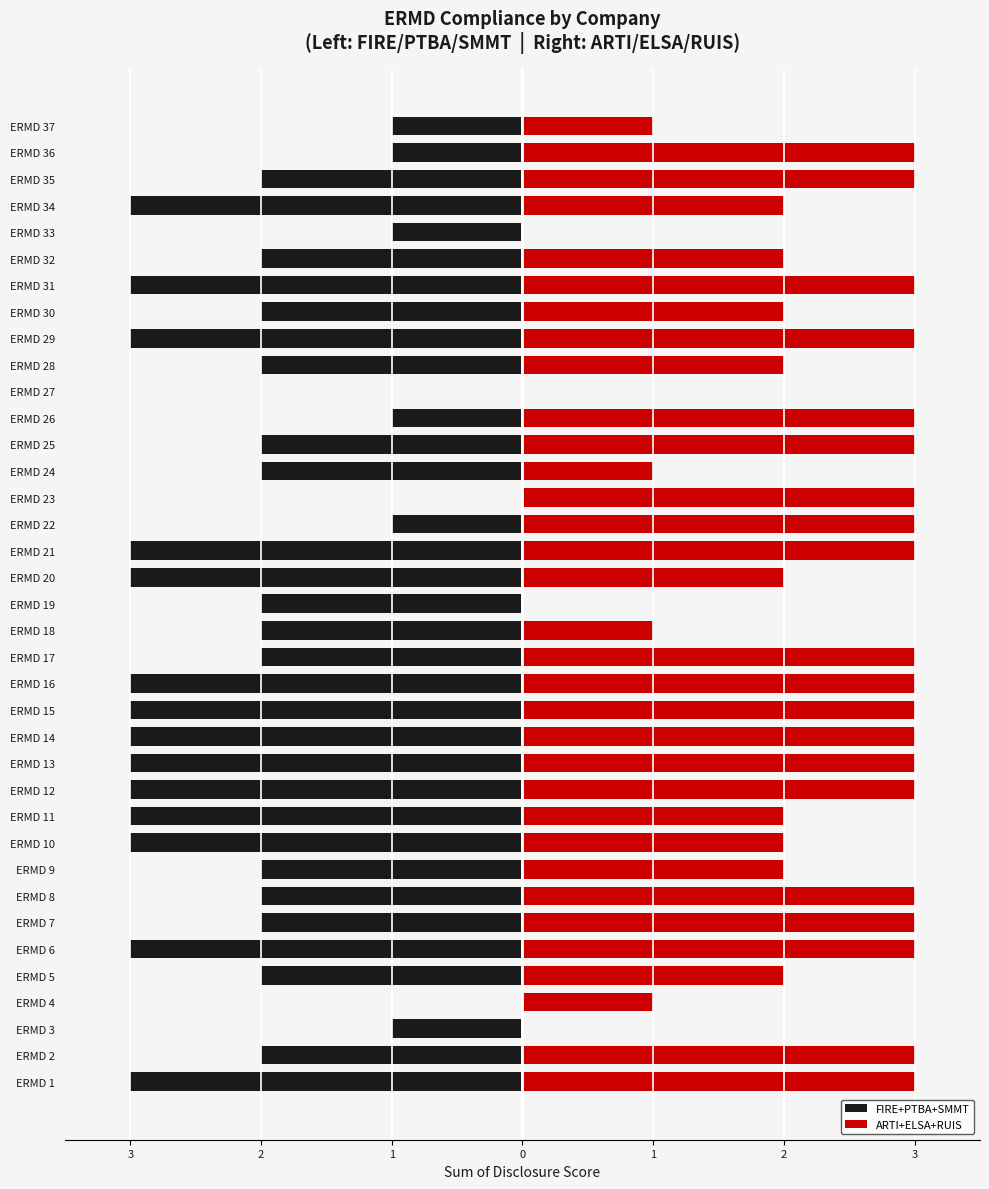

What is the difference between the second highest and second lowest values in the FIRE+PTBA+SMMT series?

3